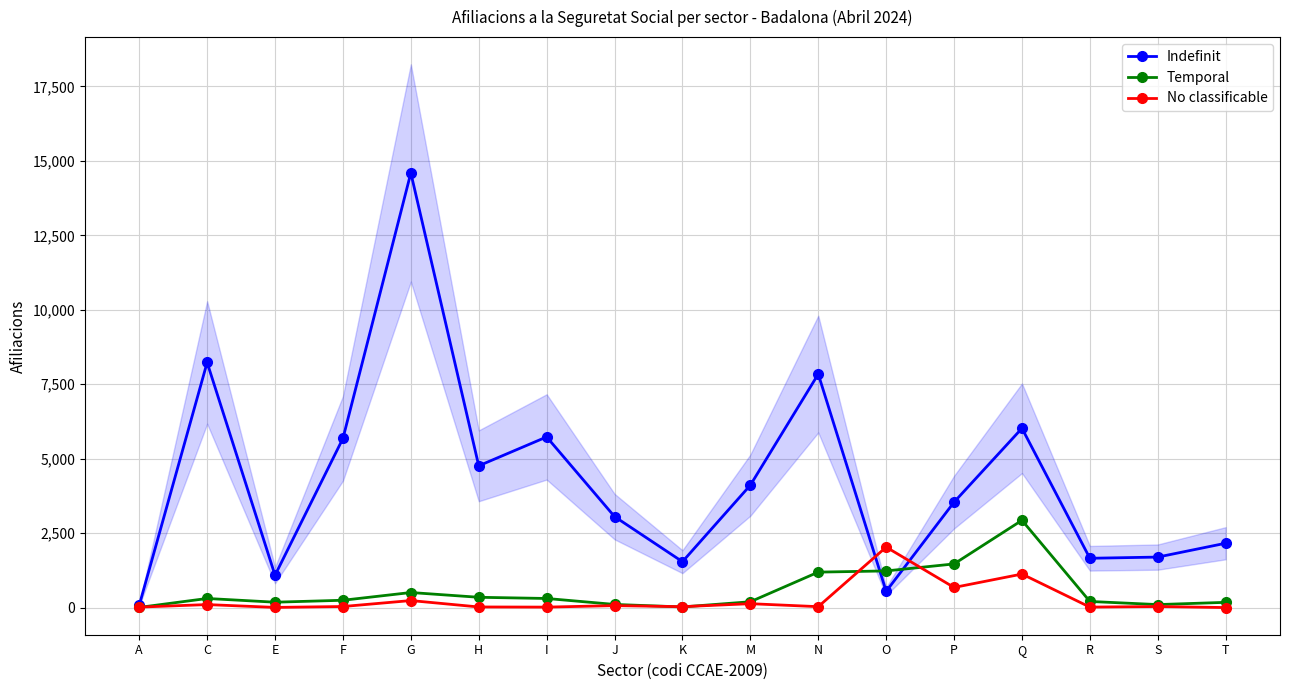

How many values in No classificable are above zero?

16